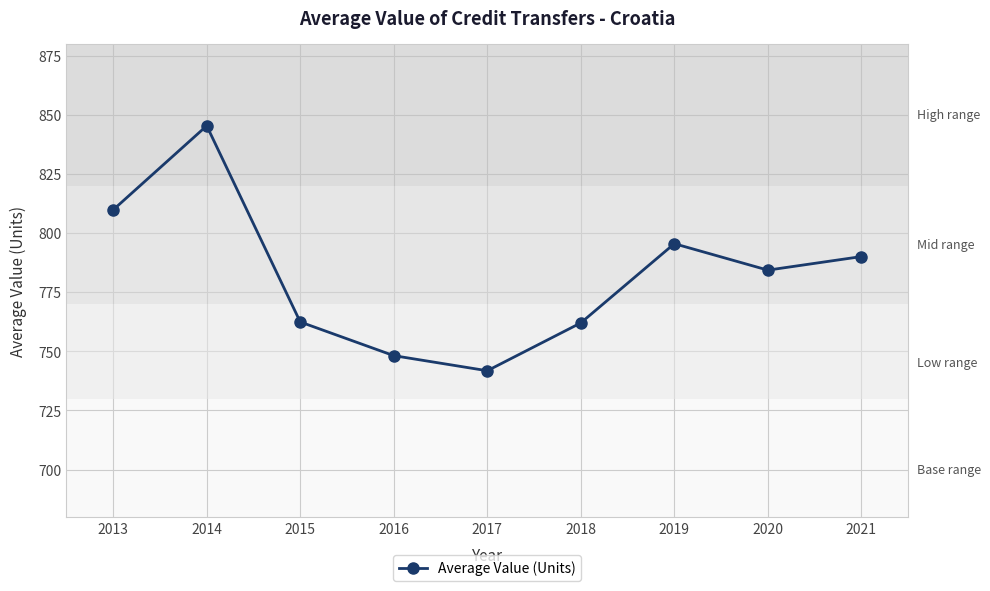

What is the value of the 5th point from the left?

741.8